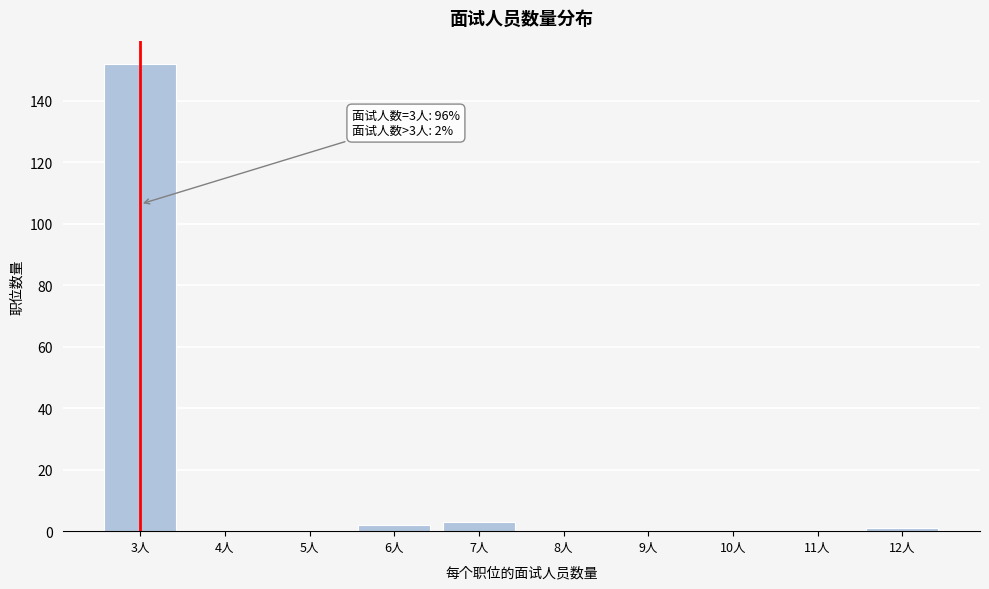

Reading left to right, transcribe all the data shown in this chart.

3人=152	4人=0	5人=0	6人=2	7人=3	8人=0	9人=0	10人=0	11人=0	12人=1